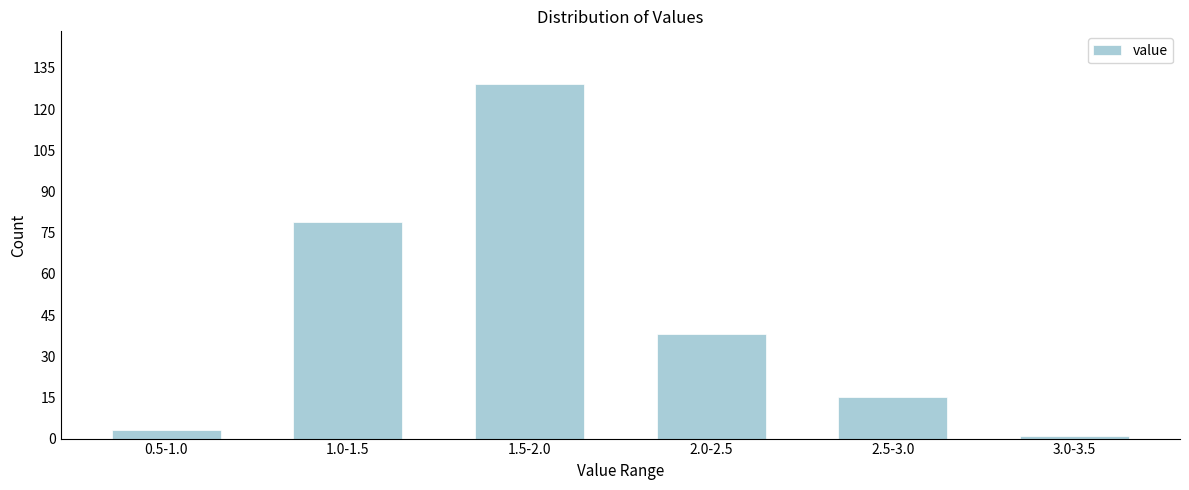

Reading right to left, transcribe all the data shown in this chart.

3.0-3.5=1	2.5-3.0=15	2.0-2.5=38	1.5-2.0=129	1.0-1.5=79	0.5-1.0=3